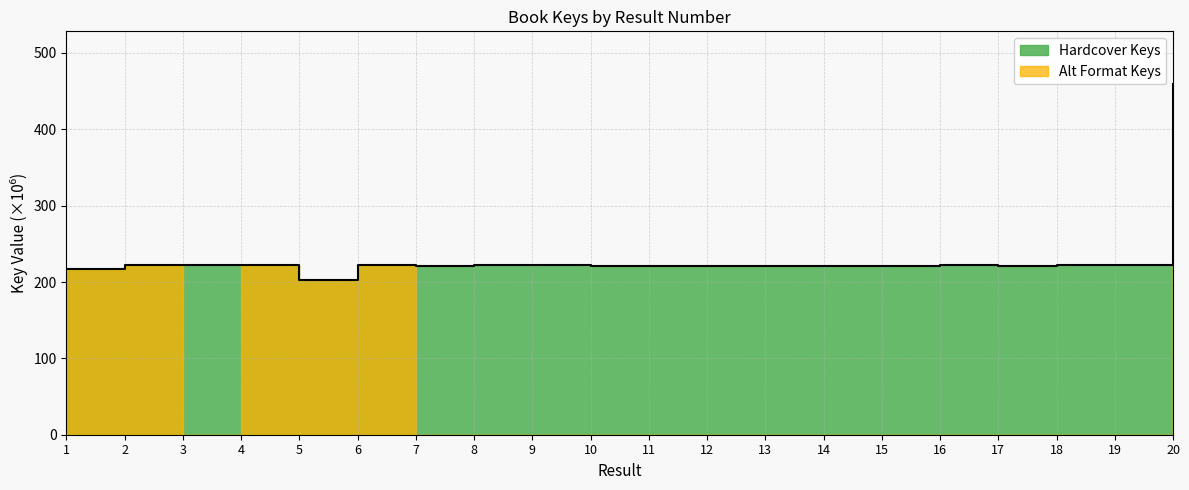

Rank the categories by value from highest to lowest.

20, 18, 16, 4, 2, 3, 8, 6, 19, 9, 7, 11, 14, 13, 10, 12, 17, 15, 1, 5